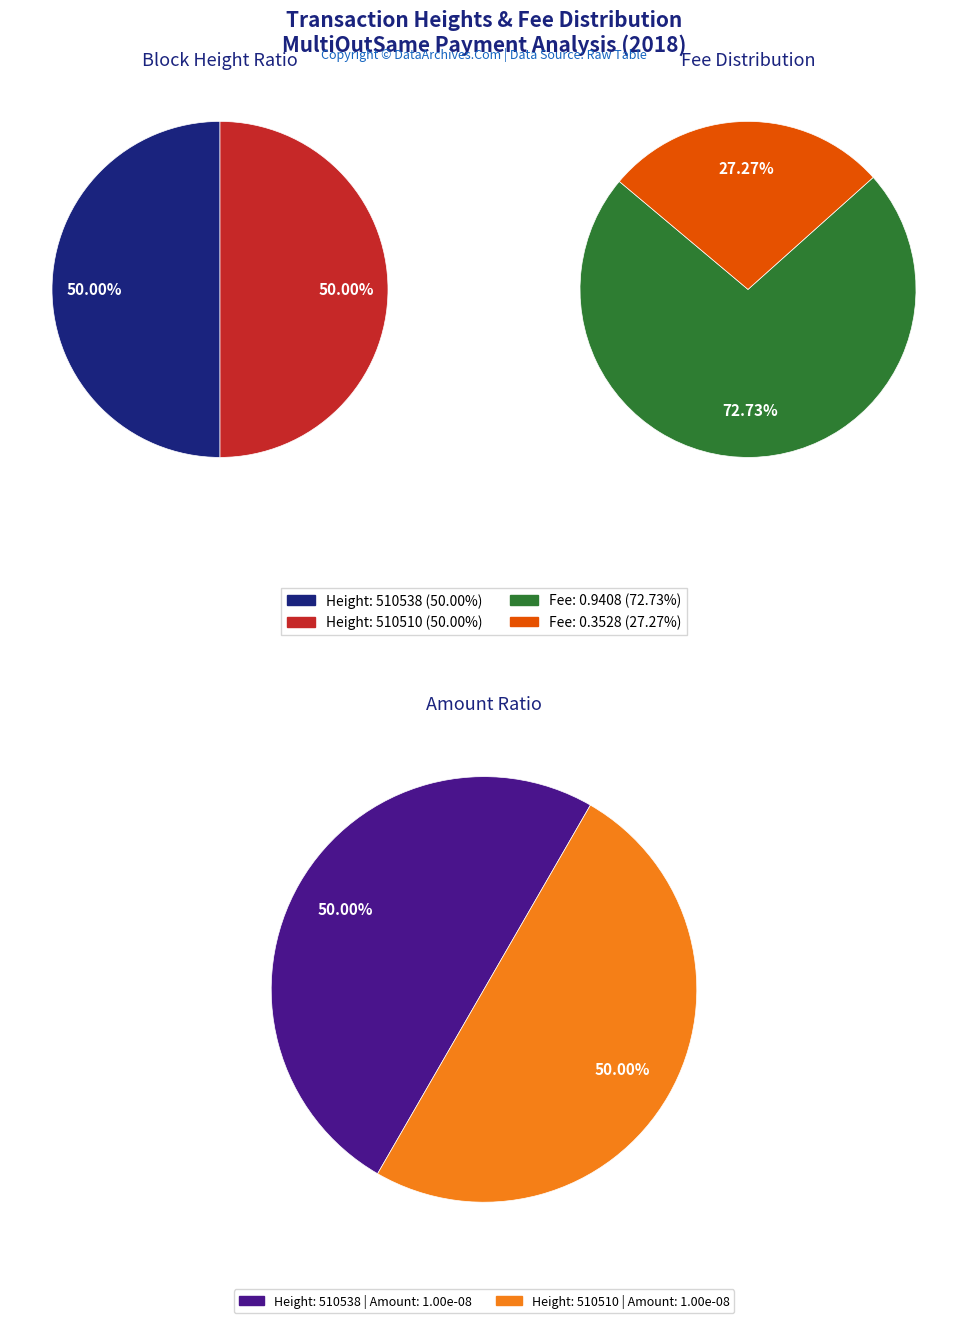

How many segments does this pie chart have?

2